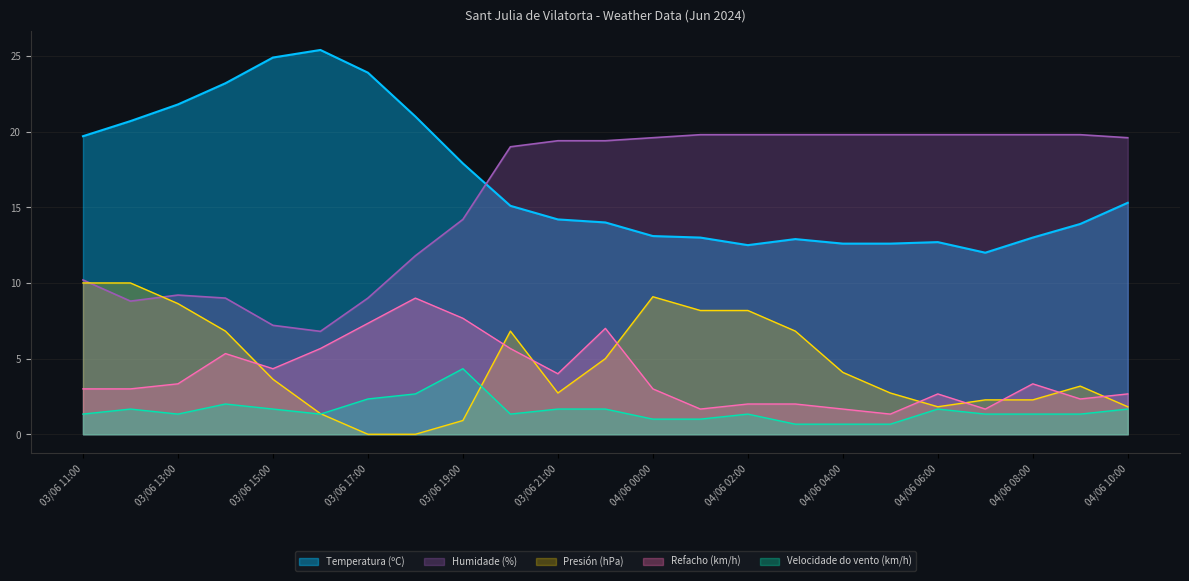

Reading left to right, list all the values displayed in this chart.

Temperatura (ºC): 03/06 11:00=19.7	03/06 12:00=20.7	03/06 13:00=21.8	03/06 14:00=23.2	03/06 15:00=24.9	03/06 16:00=25.4	03/06 17:00=23.9	03/06 18:00=21.0	03/06 19:00=17.9	03/06 20:00=15.1	03/06 21:00=14.2	03/06 22:00=14.0	04/06 00:00=13.1	04/06 01:00=13.0	04/06 02:00=12.5	04/06 03:00=12.9	04/06 04:00=12.6	04/06 05:00=12.6	04/06 06:00=12.7	04/06 07:00=12.0	04/06 08:00=13.0	04/06 09:00=13.9	04/06 10:00=15.3
Velocidade do vento (km/h): 03/06 11:00=1.3	03/06 12:00=1.7	03/06 13:00=1.3	03/06 14:00=2.0	03/06 15:00=1.7	03/06 16:00=1.3	03/06 17:00=2.3	03/06 18:00=2.7	03/06 19:00=4.3	03/06 20:00=1.3	03/06 21:00=1.7	03/06 22:00=1.7	04/06 00:00=1.0	04/06 01:00=1.0	04/06 02:00=1.3	04/06 03:00=0.7	04/06 04:00=0.7	04/06 05:00=0.7	04/06 06:00=1.7	04/06 07:00=1.3	04/06 08:00=1.3	04/06 09:00=1.3	04/06 10:00=1.7
Refacho (km/h): 03/06 11:00=3.0	03/06 12:00=3.0	03/06 13:00=3.3	03/06 14:00=5.3	03/06 15:00=4.3	03/06 16:00=5.7	03/06 17:00=7.3	03/06 18:00=9.0	03/06 19:00=7.7	03/06 20:00=5.7	03/06 21:00=4.0	03/06 22:00=7.0	04/06 00:00=3.0	04/06 01:00=1.7	04/06 02:00=2.0	04/06 03:00=2.0	04/06 04:00=1.7	04/06 05:00=1.3	04/06 06:00=2.7	04/06 07:00=1.7	04/06 08:00=3.3	04/06 09:00=2.3	04/06 10:00=2.7
Presión (hPa): 03/06 11:00=10.0	03/06 12:00=10.0	03/06 13:00=8.6	03/06 14:00=6.8	03/06 15:00=3.6	03/06 16:00=1.4	03/06 17:00=0.0	03/06 18:00=0.0	03/06 19:00=0.9	03/06 20:00=6.8	03/06 21:00=2.7	03/06 22:00=5.0	04/06 00:00=9.1	04/06 01:00=8.2	04/06 02:00=8.2	04/06 03:00=6.8	04/06 04:00=4.1	04/06 05:00=2.7	04/06 06:00=1.8	04/06 07:00=2.3	04/06 08:00=2.3	04/06 09:00=3.2	04/06 10:00=1.8
Humidade (%): 03/06 11:00=10.2	03/06 12:00=8.8	03/06 13:00=9.2	03/06 14:00=9.0	03/06 15:00=7.2	03/06 16:00=6.8	03/06 17:00=9.0	03/06 18:00=11.8	03/06 19:00=14.2	03/06 20:00=19.0	03/06 21:00=19.4	03/06 22:00=19.4	04/06 00:00=19.6	04/06 01:00=19.8	04/06 02:00=19.8	04/06 03:00=19.8	04/06 04:00=19.8	04/06 05:00=19.8	04/06 06:00=19.8	04/06 07:00=19.8	04/06 08:00=19.8	04/06 09:00=19.8	04/06 10:00=19.6